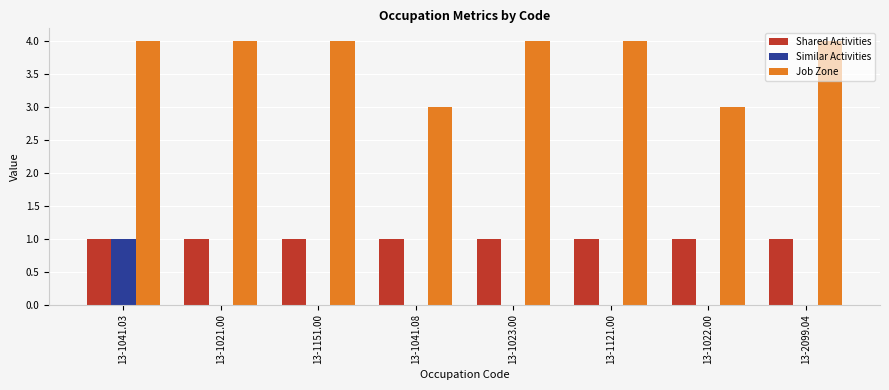

Does the chart contain stacked bars?

No